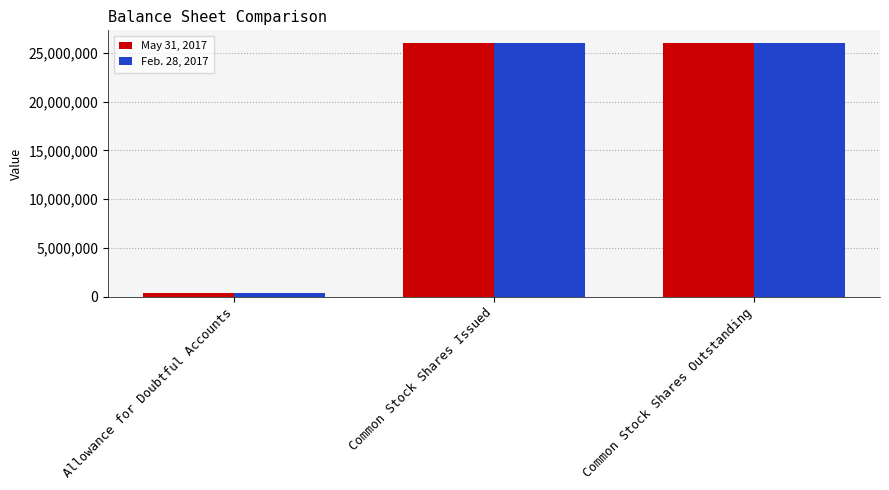

Which series has the widest spread of values?

Feb. 28, 2017